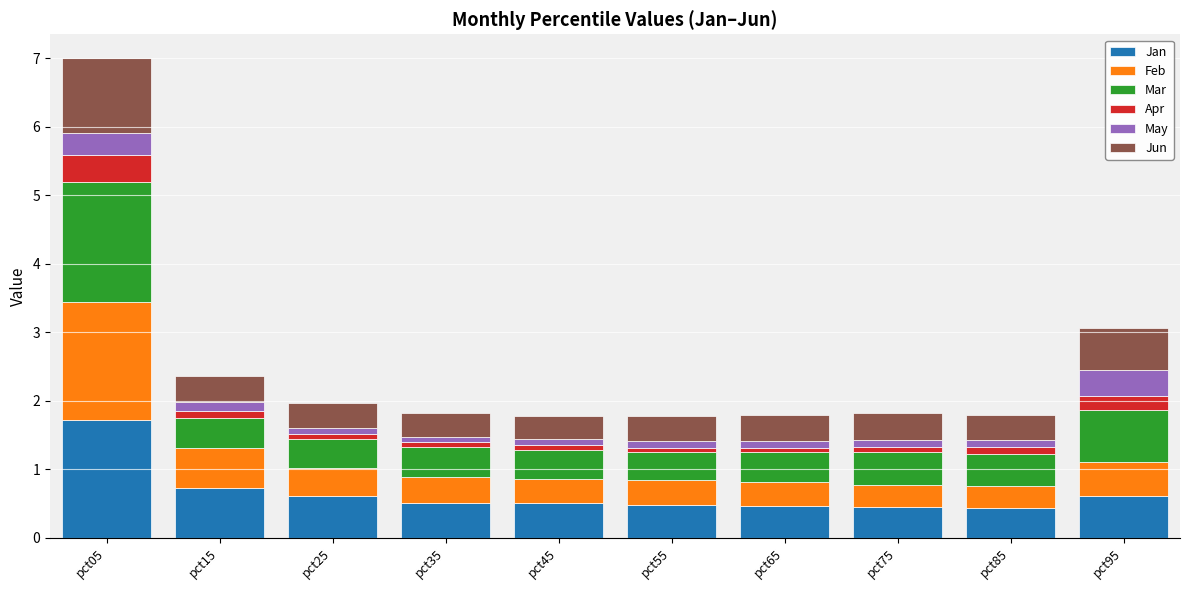

True or false: Jan has a value of 0.4 at pct85.

True